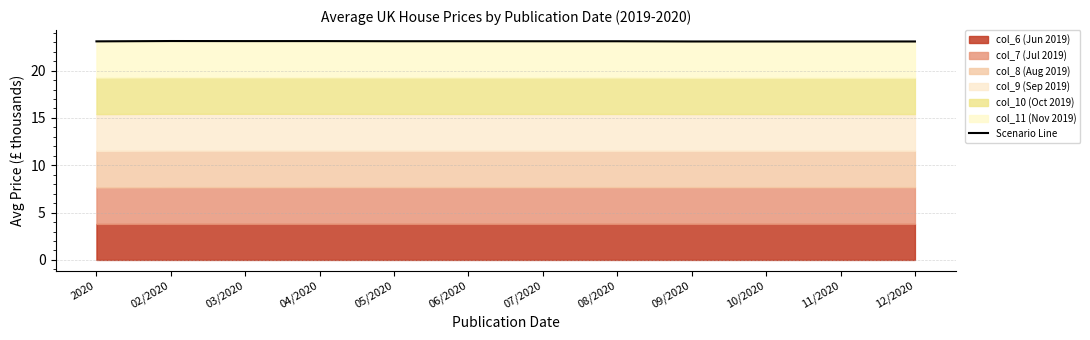

True or false: the data shows 23.1 at 05/2020.

True